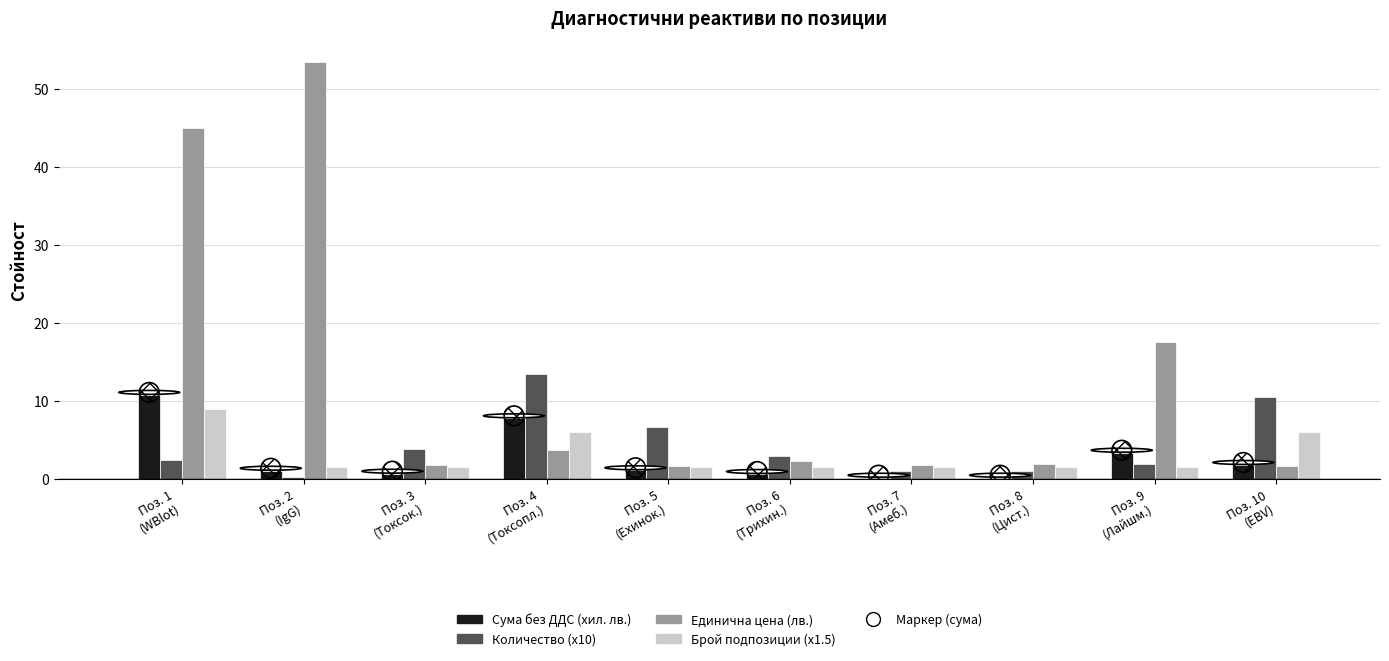

At how many categories does at least one series exceed 49?

1